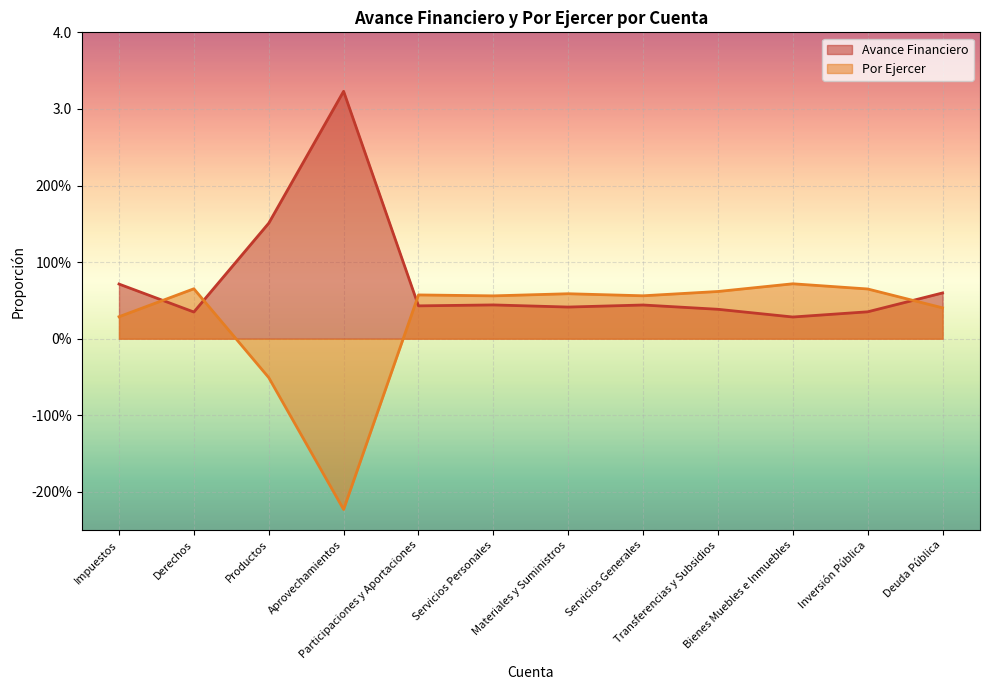

What is the difference between the Avance Financiero values at Materiales y Suministros and Derechos?

0.1